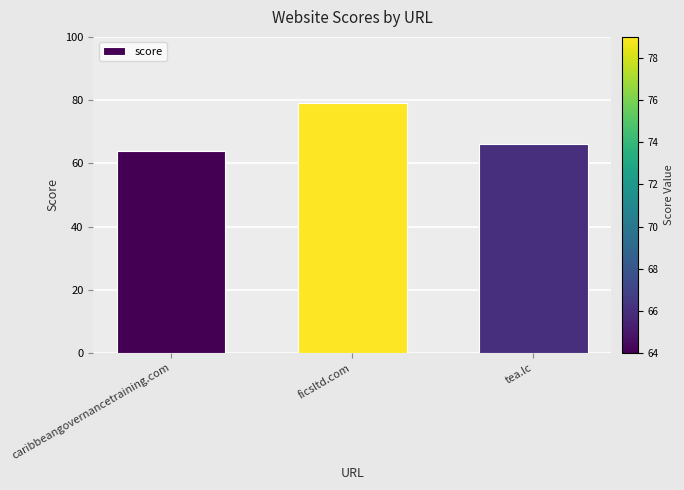

What is the average value?

70